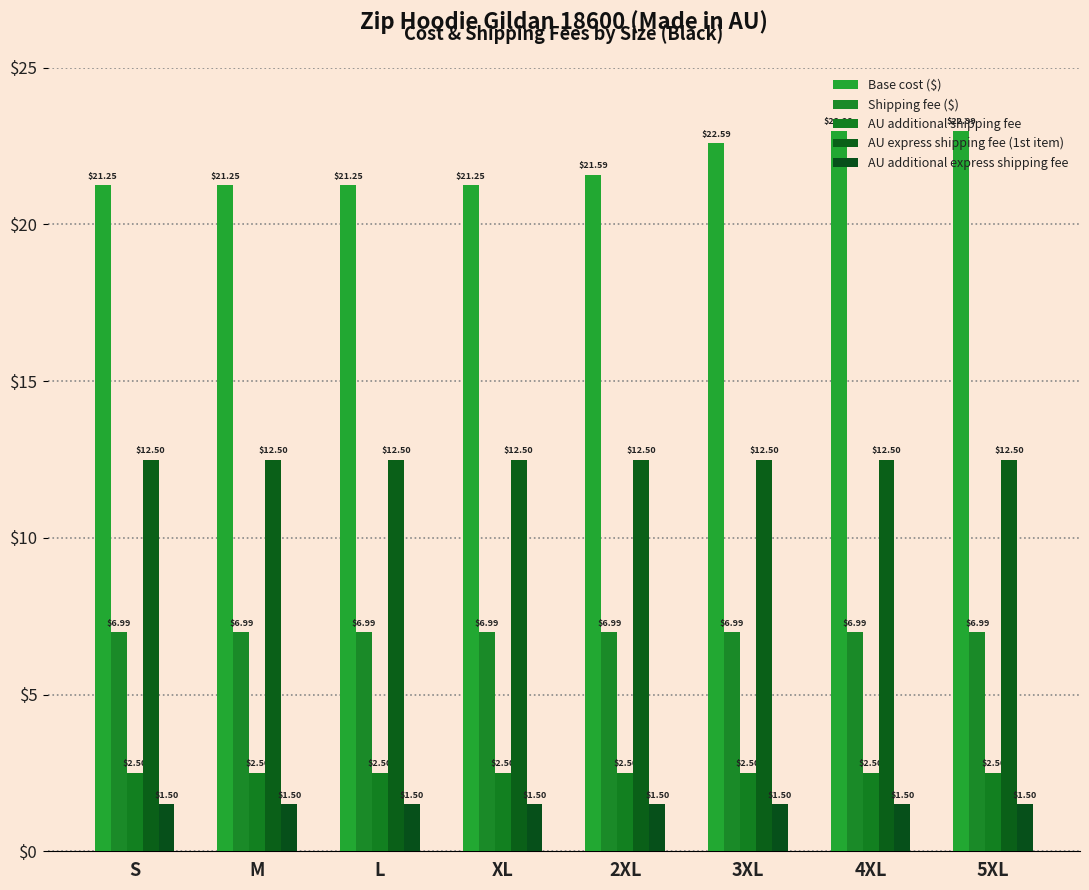

Reading left to right, transcribe all the data shown in this chart.

Base cost ($): 21.2	21.2	21.2	21.2	21.6	22.6	23.0	23.0
Shipping fee ($): 7.0	7.0	7.0	7.0	7.0	7.0	7.0	7.0
AU additional shipping fee: 2.5	2.5	2.5	2.5	2.5	2.5	2.5	2.5
AU express shipping fee (1st item): 12.5	12.5	12.5	12.5	12.5	12.5	12.5	12.5
AU additional express shipping fee: 1.5	1.5	1.5	1.5	1.5	1.5	1.5	1.5